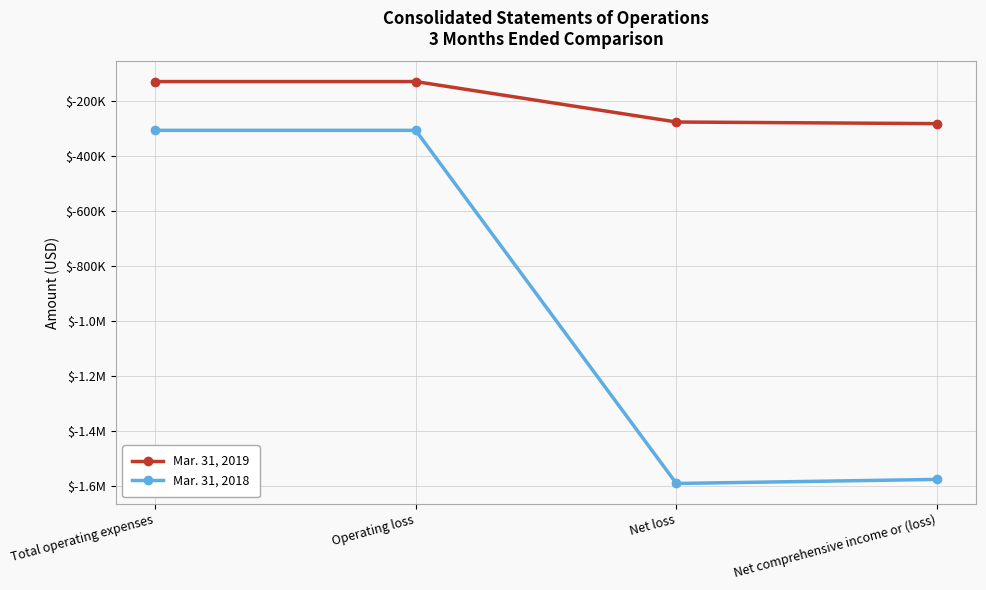

Is this an area chart (filled region under the line)?

No